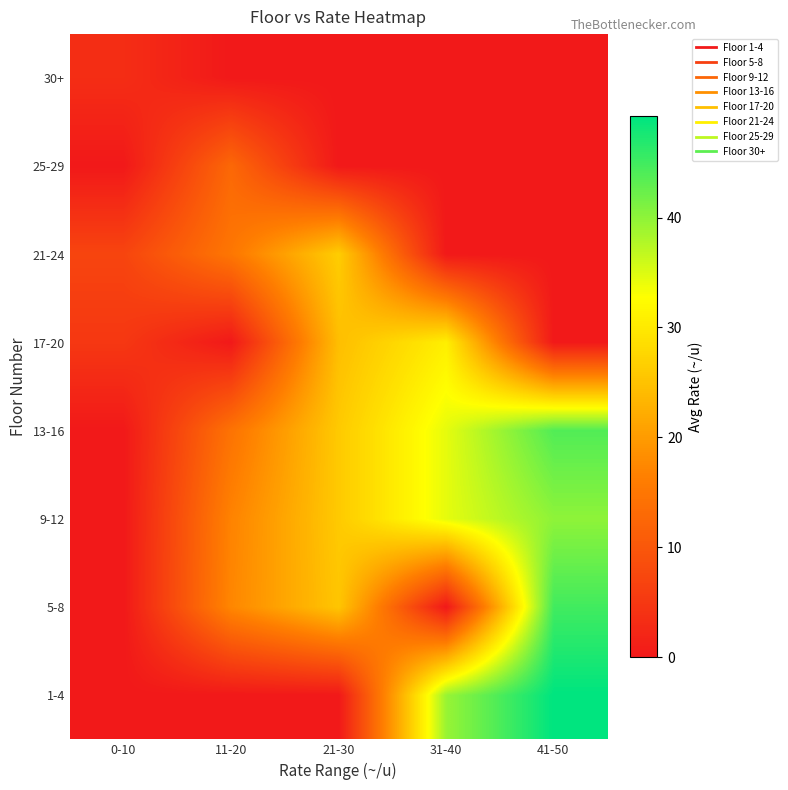

Reading left to right, transcribe all the data shown in this chart.

1-4: 0-10=0.0	11-20=0.0	21-30=0.0	31-40=39.4	41-50=49.2
5-8: 0-10=0.0	11-20=17.4	21-30=25.4	31-40=0.0	41-50=45.0
9-12: 0-10=0.0	11-20=16.9	21-30=26.0	31-40=34.4	41-50=40.0
13-16: 0-10=0.0	11-20=14.5	21-30=26.0	31-40=34.4	41-50=43.9
17-20: 0-10=4.9	11-20=0.0	21-30=24.5	31-40=30.8	41-50=0.0
21-24: 0-10=7.0	11-20=15.1	21-30=26.4	31-40=0.0	41-50=0.0
25-29: 0-10=0.0	11-20=12.7	21-30=0.0	31-40=0.0	41-50=0.0
30+: 0-10=3.3	11-20=0.0	21-30=0.0	31-40=0.0	41-50=0.0